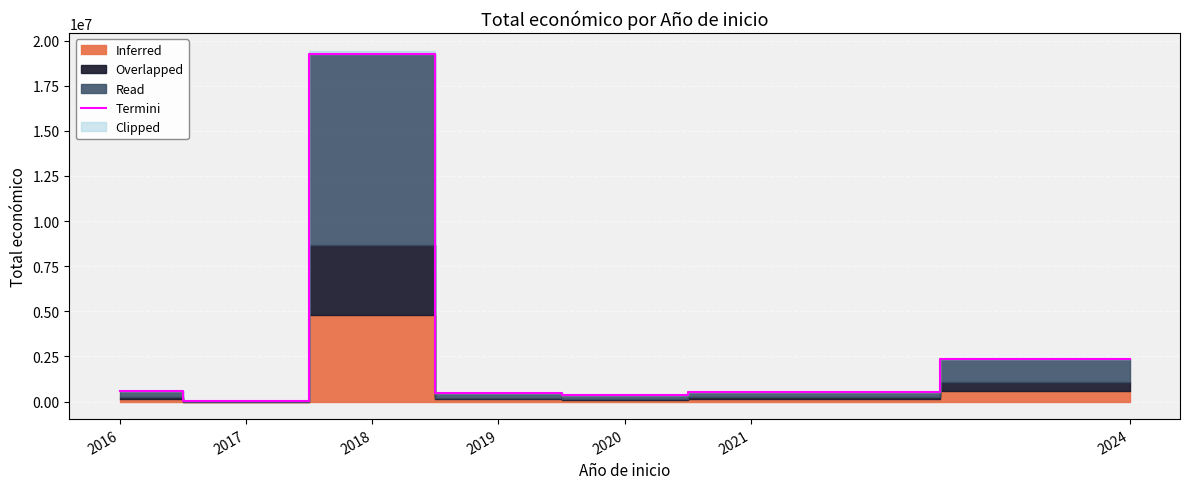

How many interior local valleys (lower than both neighbors) does the data have?

2